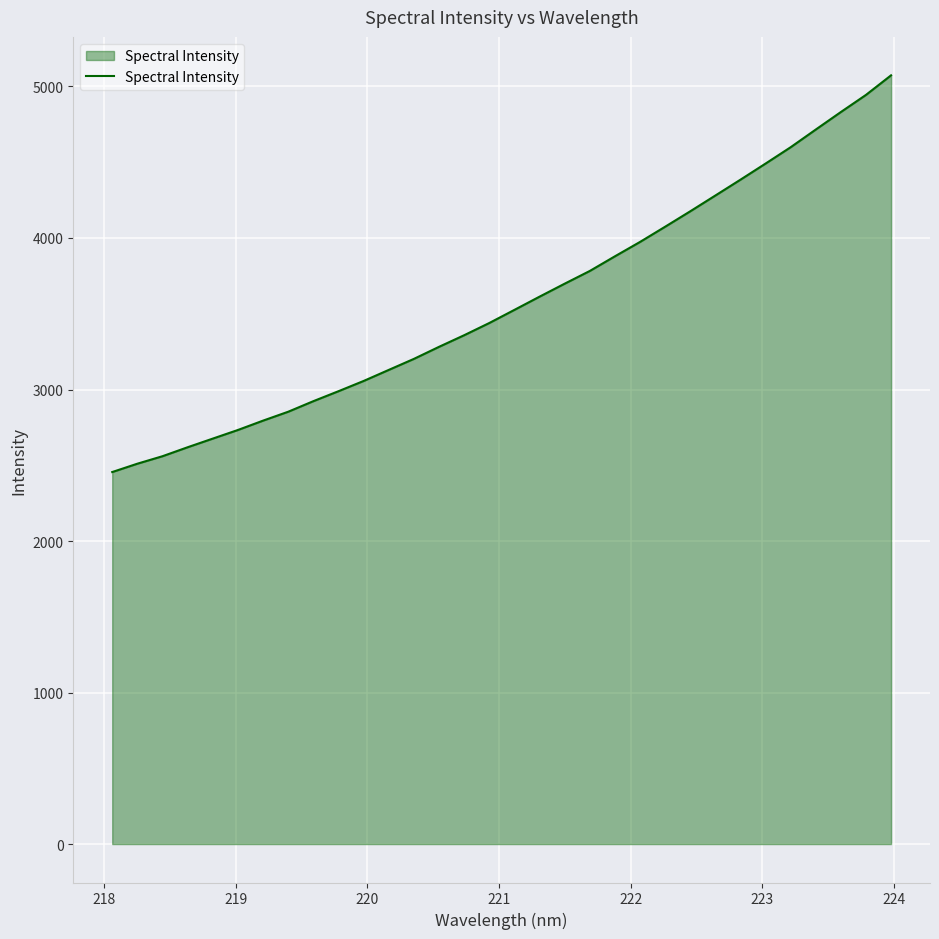

What is the difference between the maximum and minimum values?

2618.2